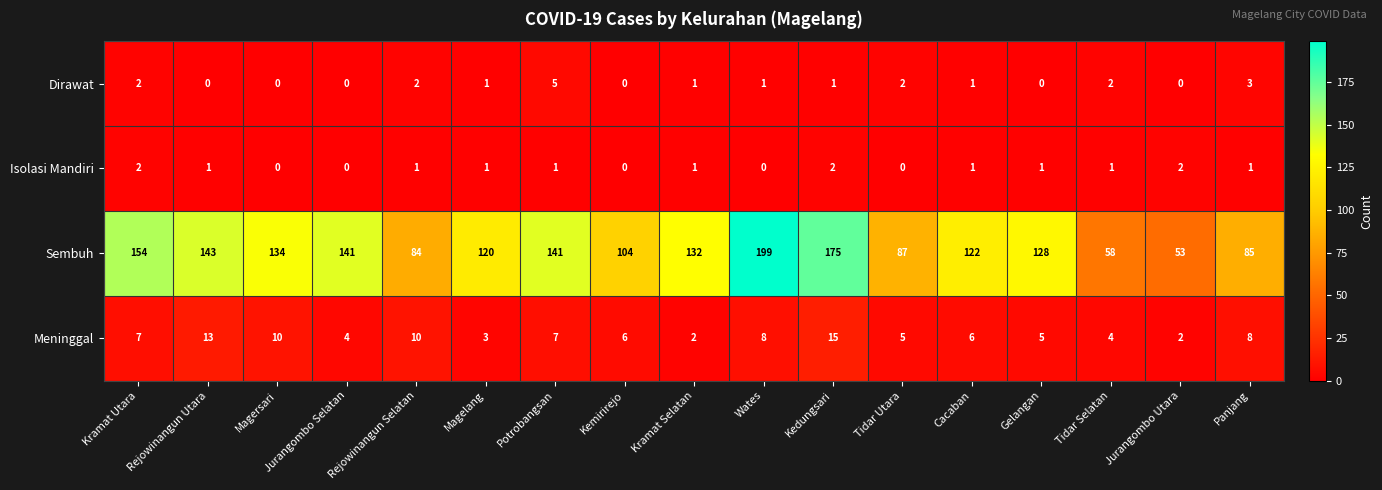

The value of Dirawat at Panjang is 5. True or false?

False